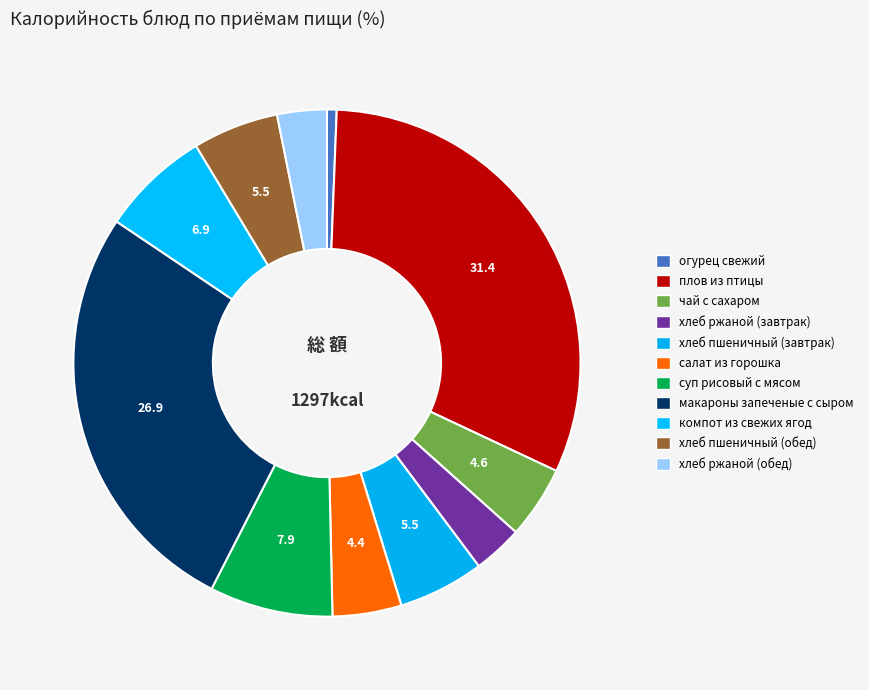

To the nearest percent, what is the difference between the largest and smallest slice percentages?

31%